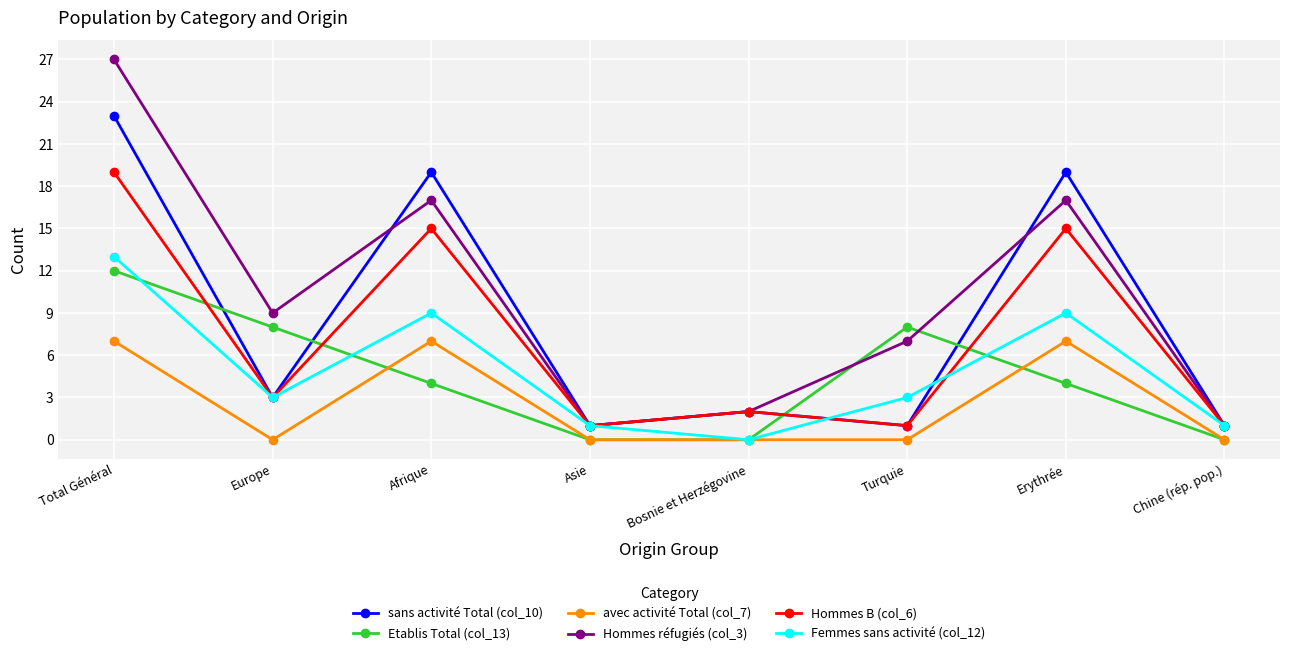

Reading left to right, extract all data points from this chart.

sans activité Total (col_10): 23	3	19	1	2	1	19	1
Etablis Total (col_13): 12	8	4	0	0	8	4	0
avec activité Total (col_7): 7	0	7	0	0	0	7	0
Hommes réfugiés (col_3): 27	9	17	1	2	7	17	1
Hommes B (col_6): 19	3	15	1	2	1	15	1
Femmes sans activité (col_12): 13	3	9	1	0	3	9	1